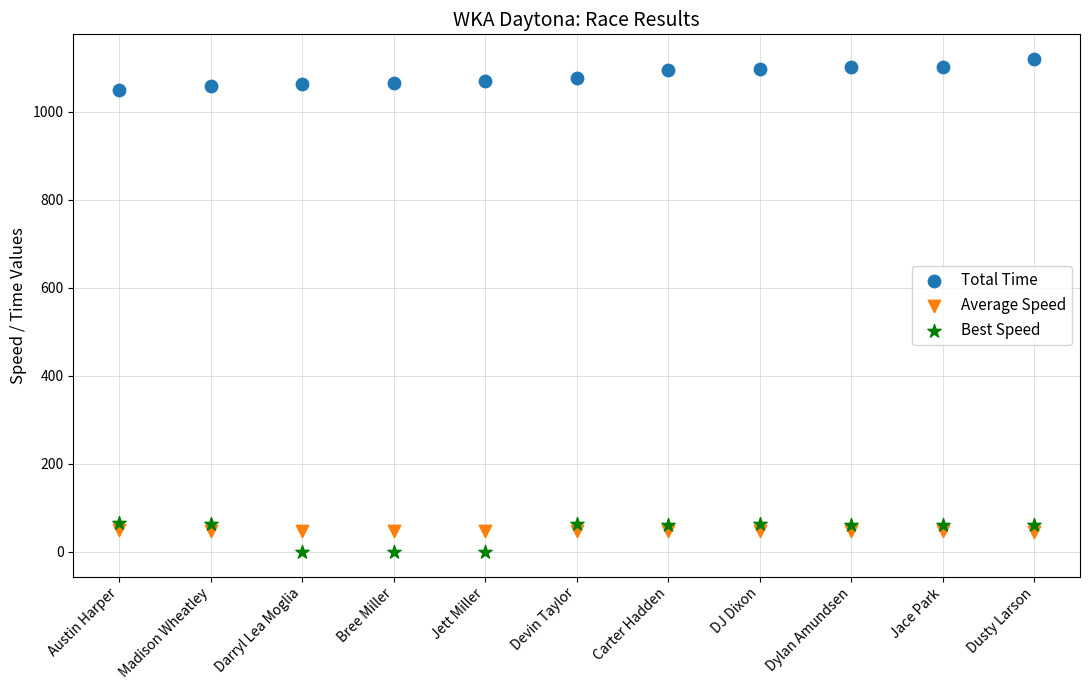

What are all the series names shown in the legend?

Total Time, Average Speed, Best Speed